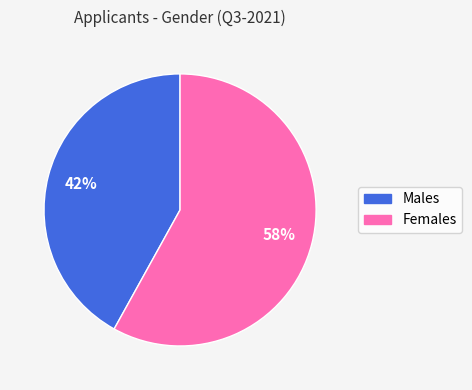

To the nearest percent, what is the difference between the largest and smallest slice percentages?

16%